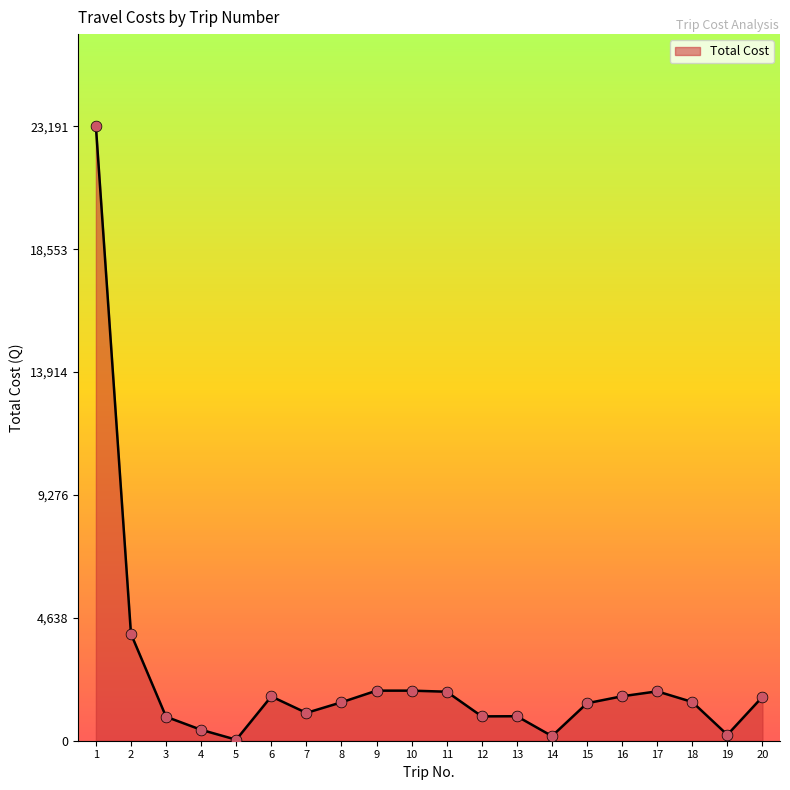

Between 1 and 13, which is larger?

1